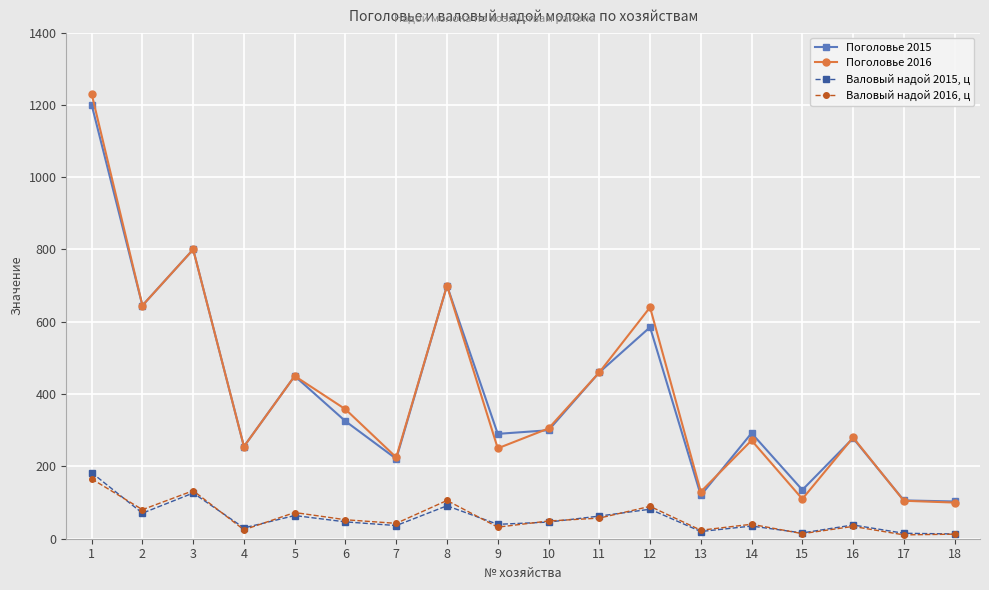

What is the difference between the maximum and second lowest values in the Валовый надой 2015, ц series?

167.7